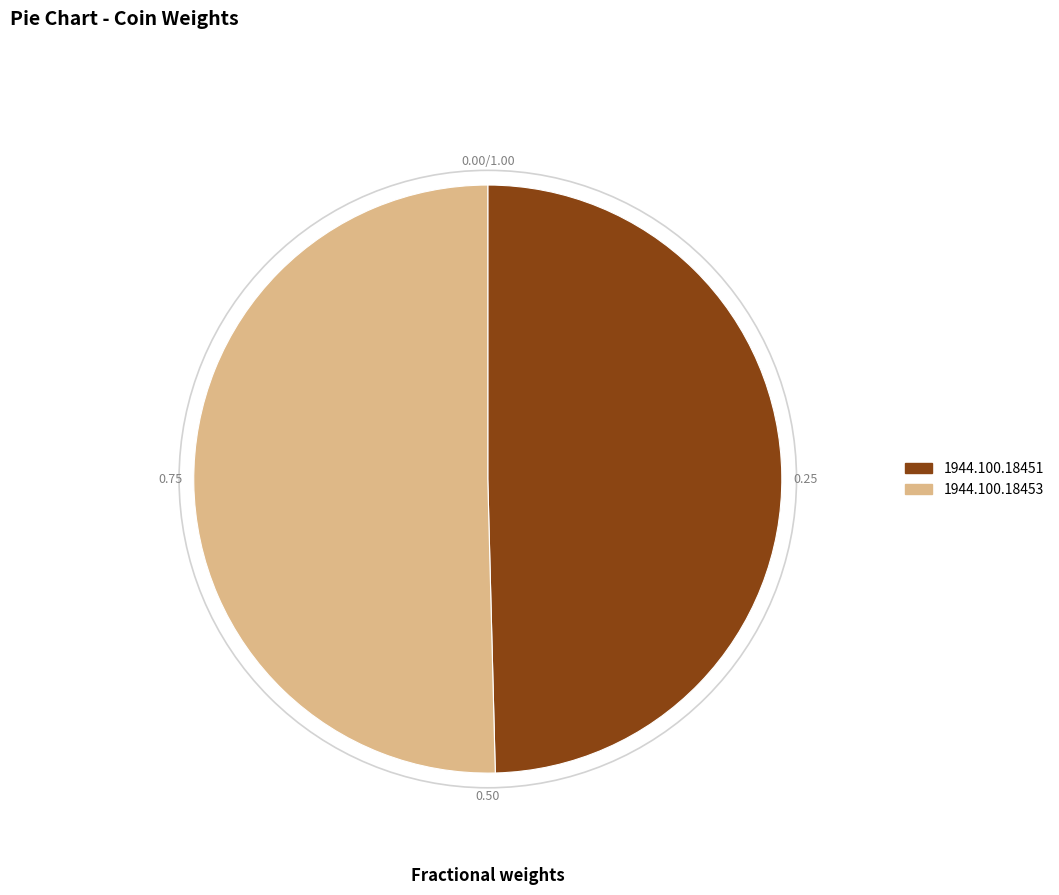

How many slices are in this pie chart?

2